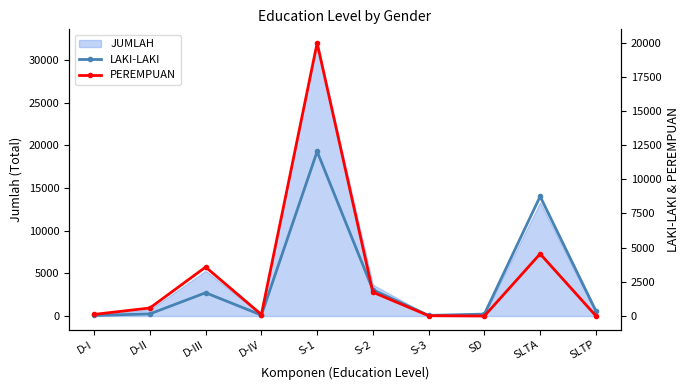

What is the label of the 6th point from the left?

S-2